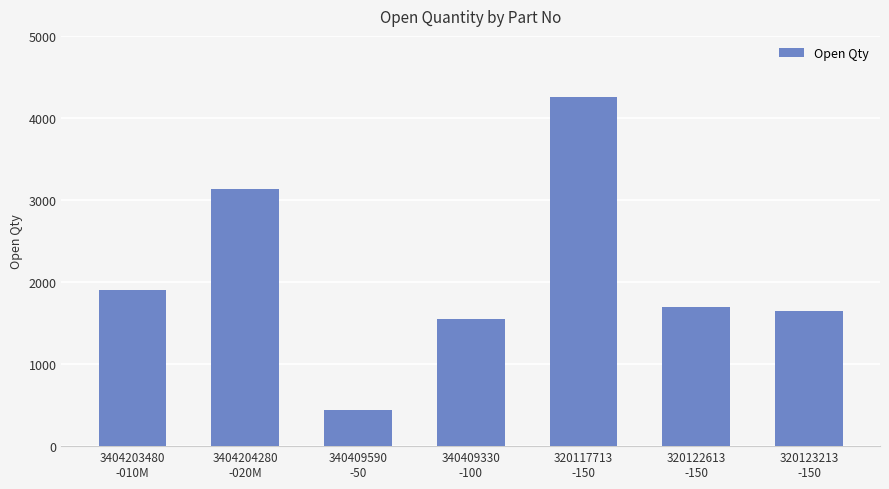

Which has a higher value, 340409330
-100 or 3404204280
-020M?

3404204280
-020M